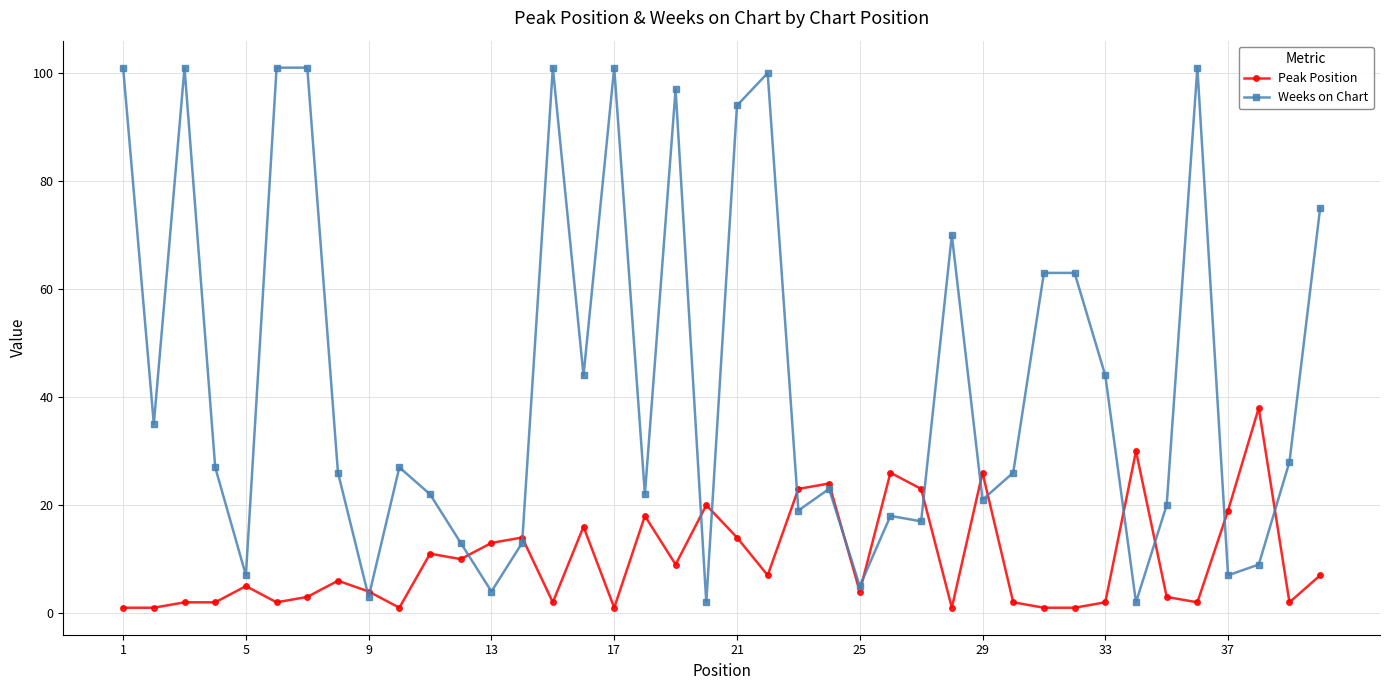

What is the value of the Peak Position point at the 40th from the left?

7